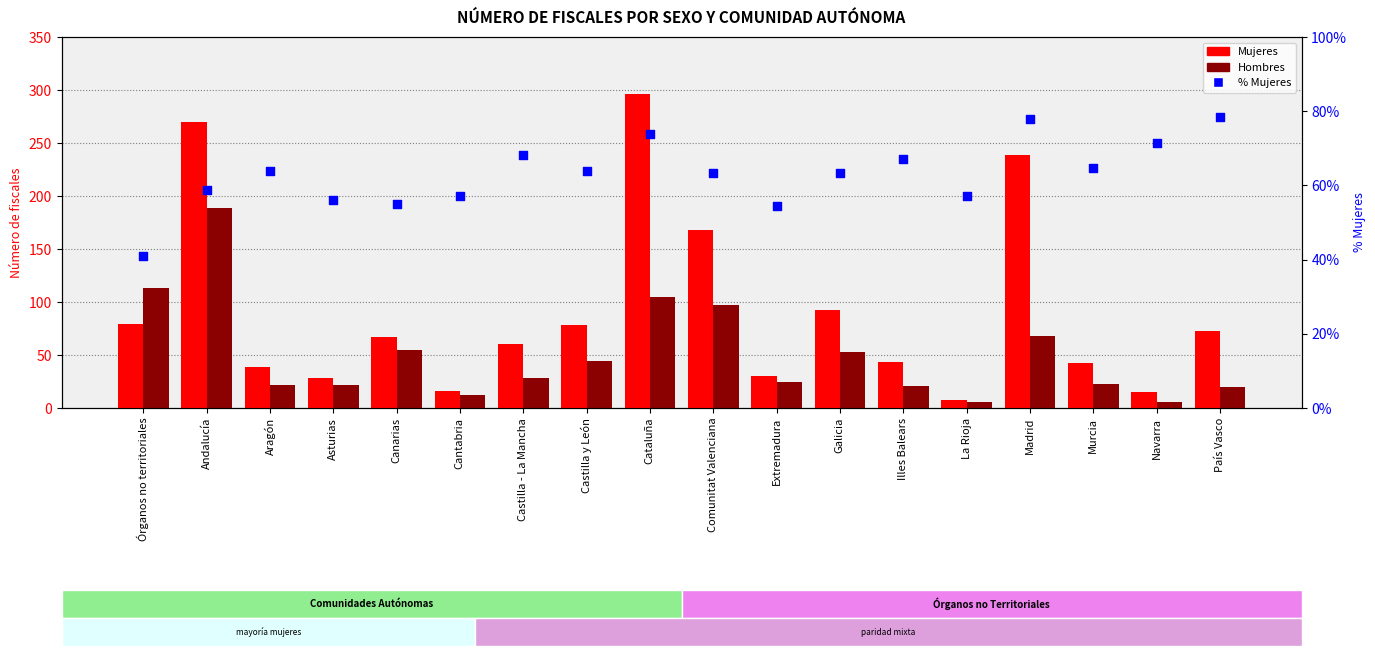

At how many categories does at least one series exceed 185?

3